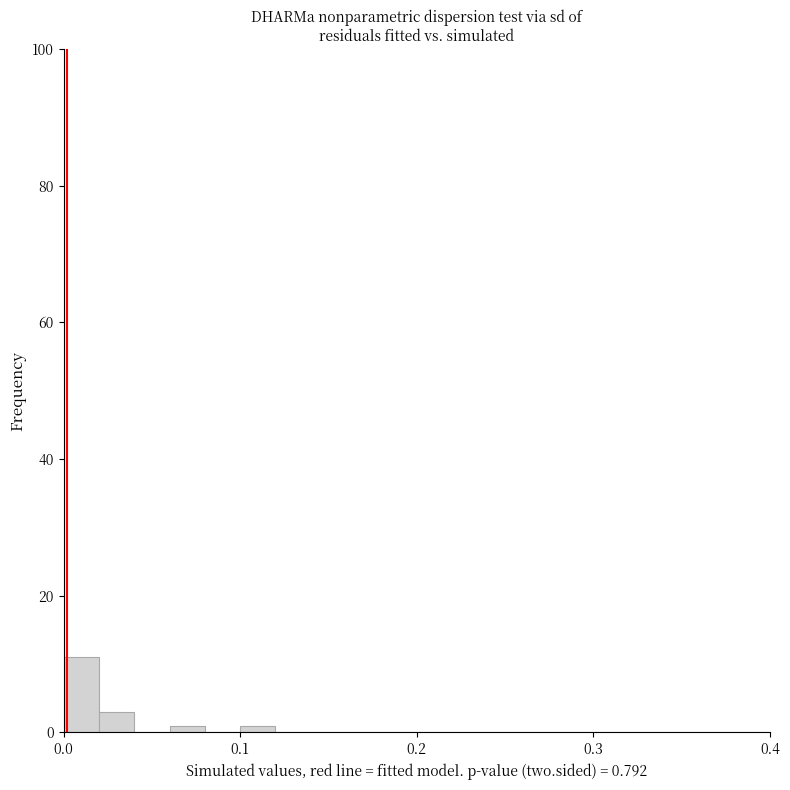

Around what value on the x-axis is the tallest bar? Give the approximate position of its centre, as read against the axis.

0.01